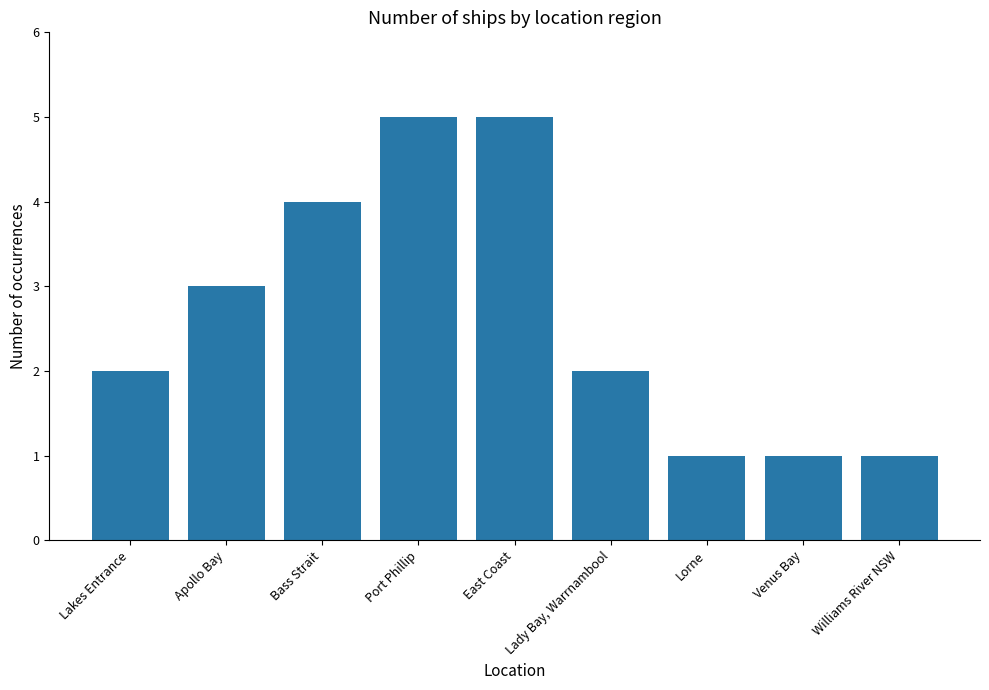

What is the difference between the second highest and minimum values?

4